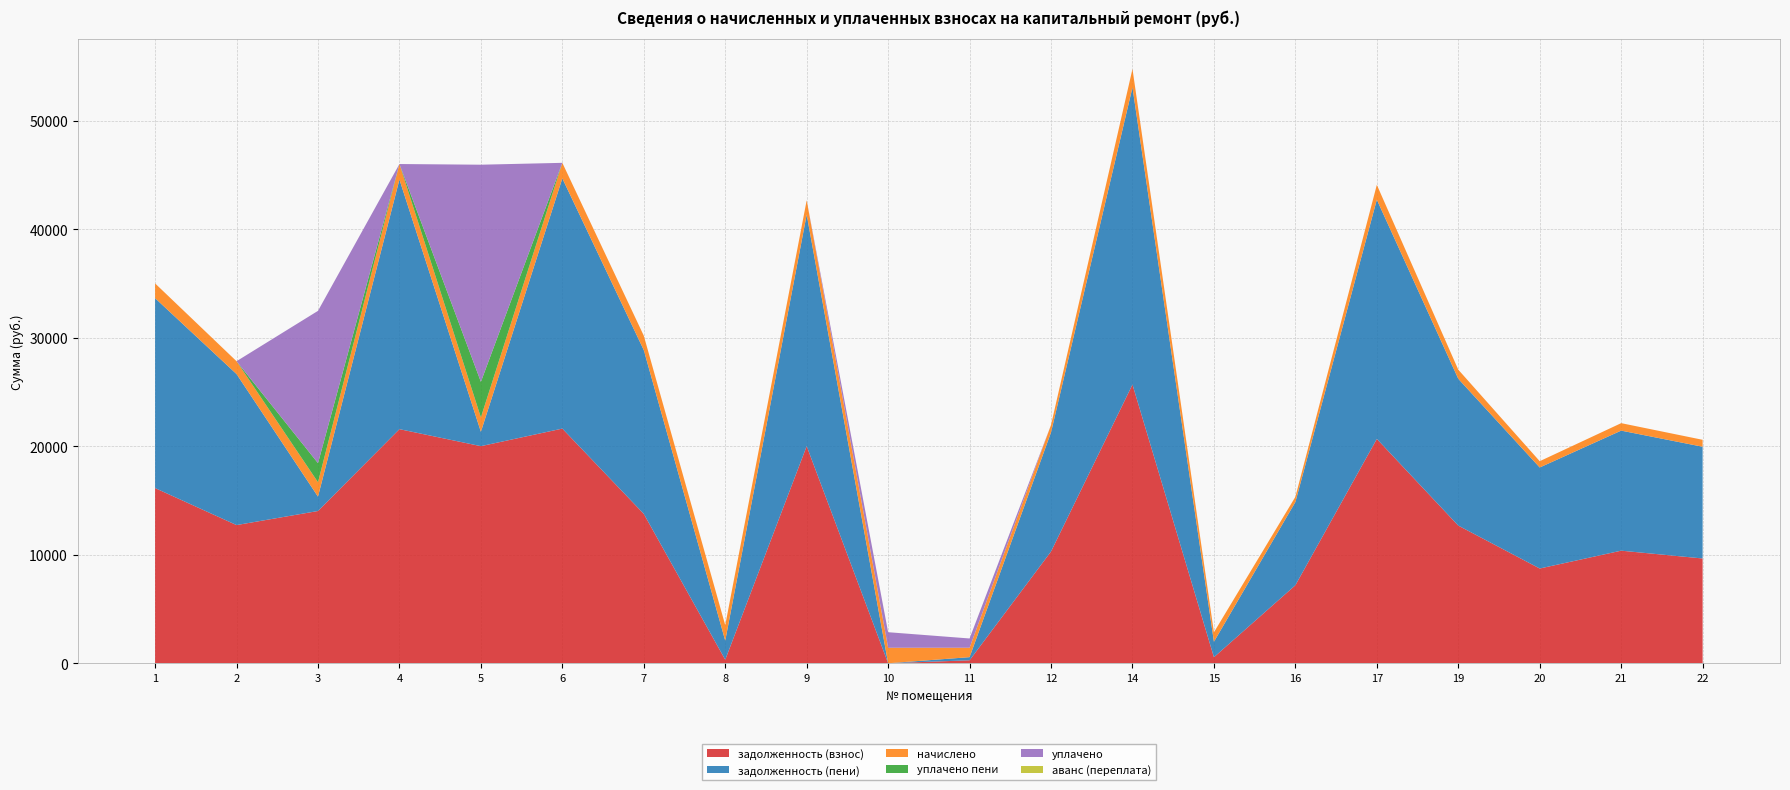

Reading left to right, transcribe all the data shown in this chart.

задолженность (взнос): 1=16141.5	2=12733.4	3=14029.7	4=21571.2	5=20004.7	6=21622.6	7=13766.7	8=327.0	9=20004.7	10=1.6	11=274.7	12=10297.7	14=25680.0	15=558.1	16=7190.4	17=20672.4	19=12685.9	20=8731.2	21=10374.7	22=9655.7
задолженность (пени): 1=17500.6	2=13915.6	3=1325.1	4=23000.0	5=1325.1	6=23054.8	7=15091.8	8=1755.8	9=21329.8	10=0.0	11=289.2	12=10979.8	14=27381.0	15=1427.3	16=7666.7	17=22041.7	19=13526.2	20=9309.5	21=11061.9	22=10295.2
начислено: 1=1359.1	2=1182.2	3=1325.1	4=1428.8	5=1325.1	6=1432.2	7=1325.1	8=1428.8	9=1325.1	10=1428.8	11=867.5	12=682.1	14=1701.0	15=869.2	16=476.3	17=1369.3	19=840.3	20=578.3	21=687.2	22=639.6
уплачено пени: 1=0.0	2=0.0	3=1762.2	4=0.0	5=3278.3	6=0.0	7=0.0	8=0.0	9=0.0	10=0.0	11=0.0	12=0.0	14=0.0	15=0.0	16=0.0	17=0.0	19=0.0	20=0.0	21=0.0	22=0.0
уплачено: 1=0.0	2=0.0	3=14029.7	4=0.0	5=20004.7	6=0.0	7=0.0	8=0.0	9=0.0	10=1431.0	11=853.0	12=0.0	14=0.0	15=0.0	16=0.0	17=0.0	19=0.0	20=0.0	21=0.0	22=0.0
аванс (переплата): 1=0.0	2=0.0	3=0.0	4=0.0	5=0.0	6=0.0	7=0.0	8=0.0	9=0.0	10=0.5	11=0.0	12=0.0	14=0.0	15=0.0	16=0.0	17=0.0	19=0.0	20=0.0	21=0.0	22=0.0